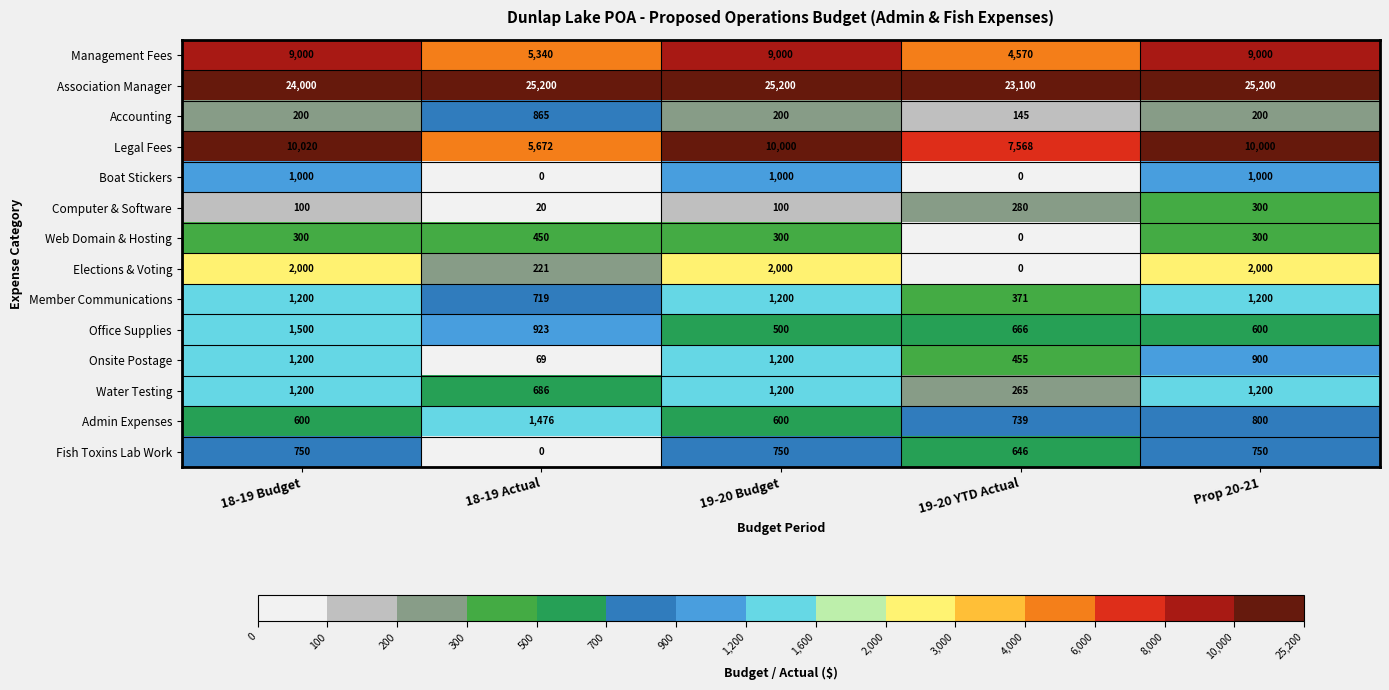

At which category is the sum across all series the highest?

Prop 20-21